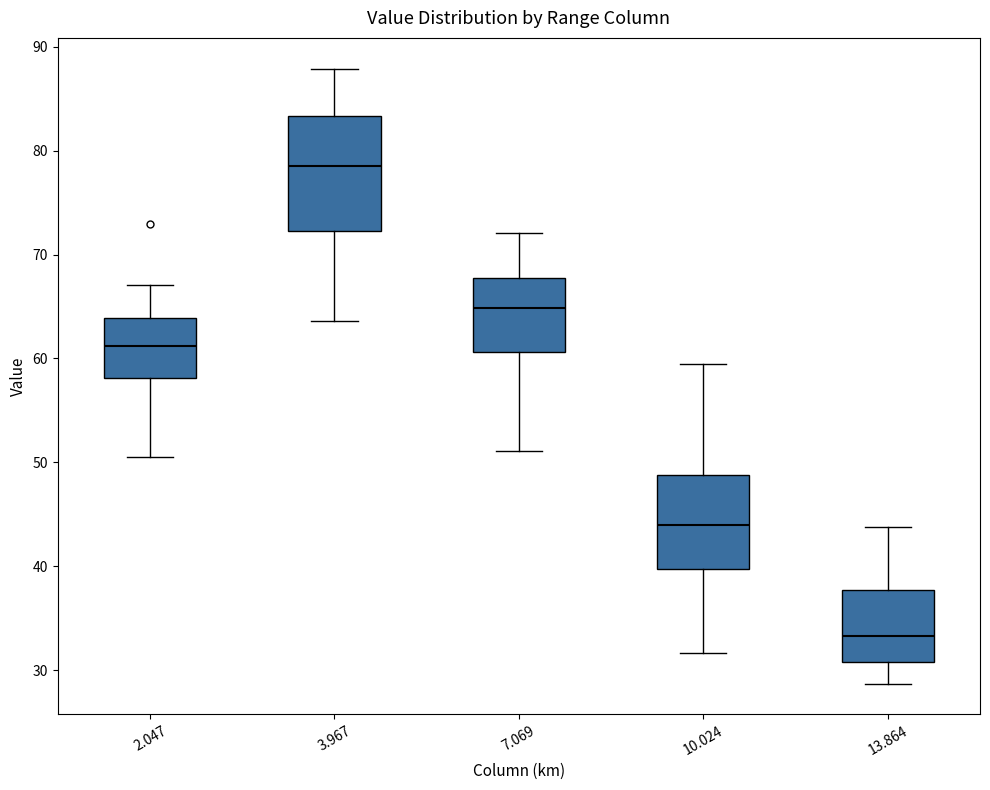

Which box has the highest median line?

3.967